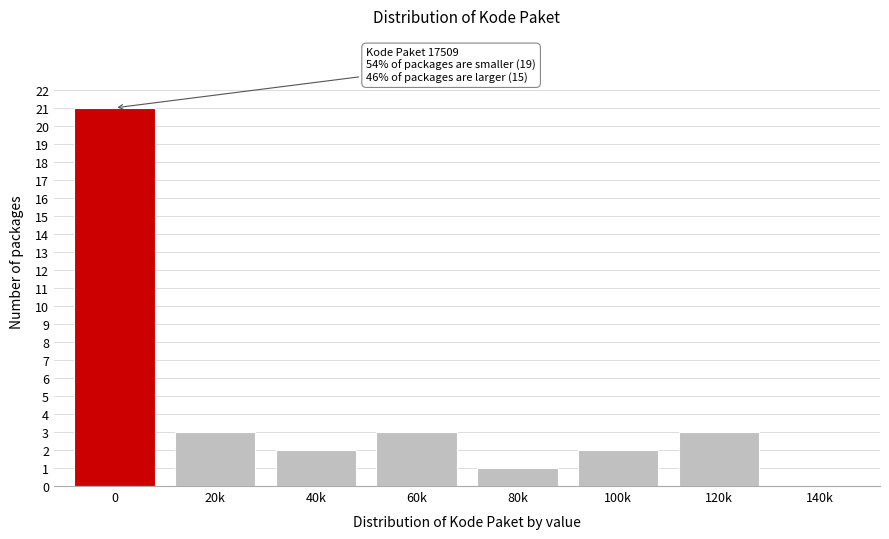

Reading right to left, extract all data points from this chart.

140k=0	120k=3	100k=2	80k=1	60k=3	40k=2	20k=3	0=21